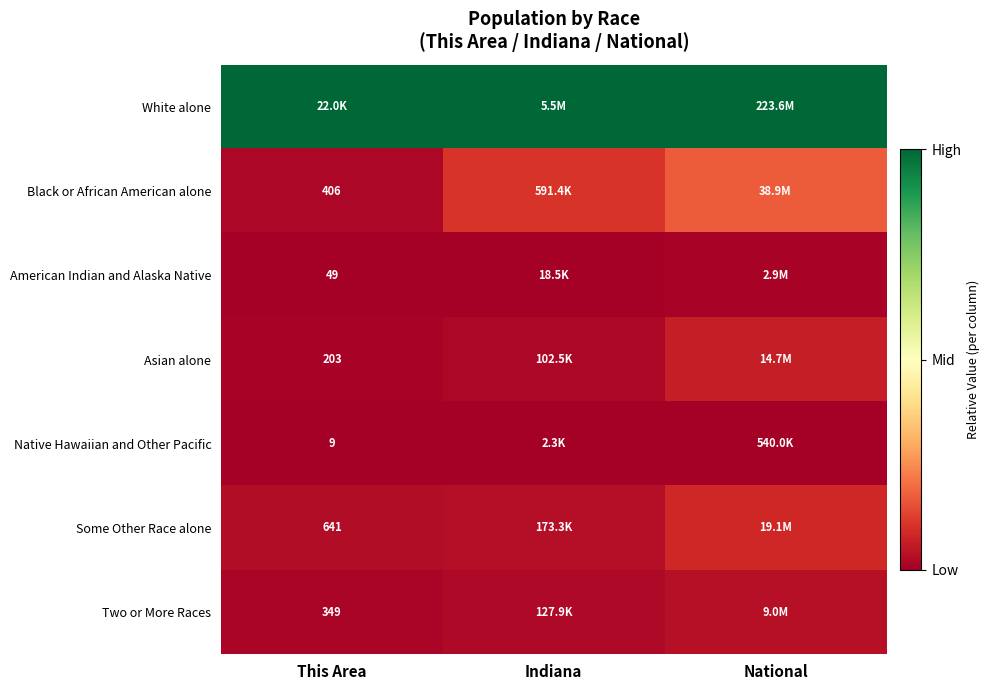

The Asian alone series shows 0.0 at This Area. True or false?

False